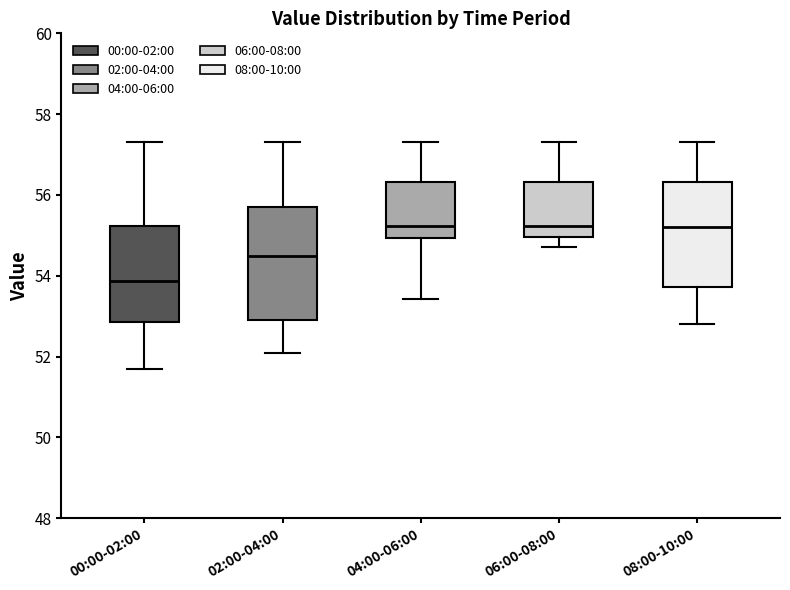

Which box is the tallest, from its lower edge to its upper edge?

02:00-04:00